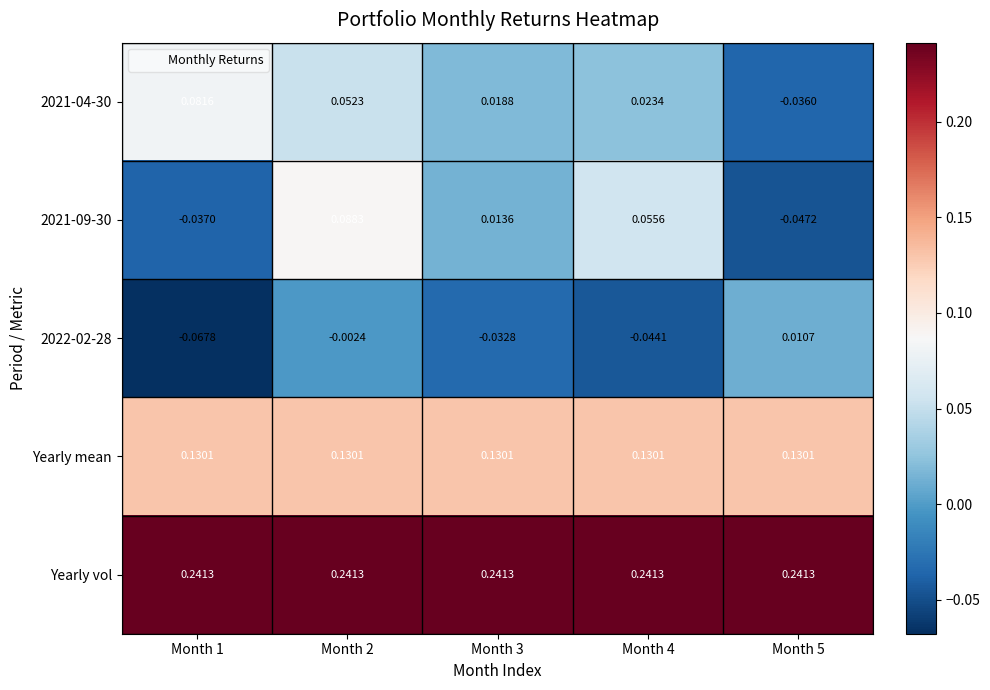

Which series has the largest total across all categories?

Yearly vol